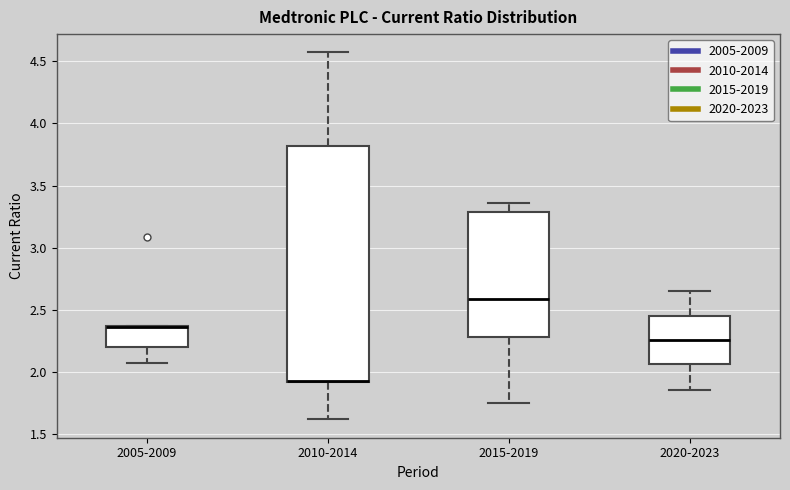

Where is the upper edge of the box for 2010-2014 on the y-axis? The values are not printed on the chart, so give them approximately, as read against the axis.

3.80